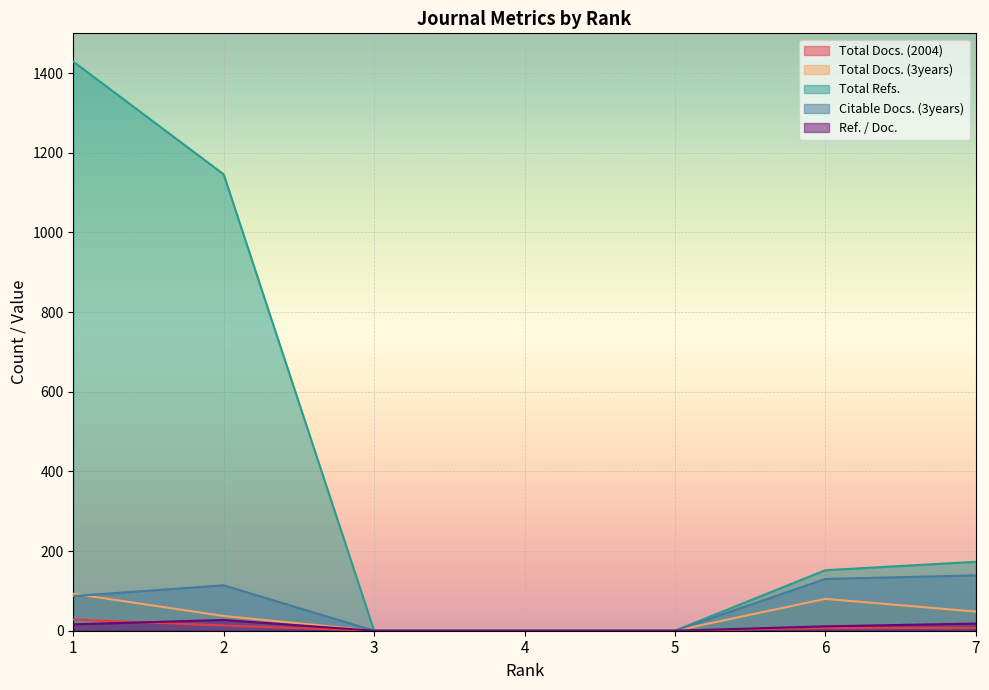

Which series changed the most between 1 and 4?

Total Refs.